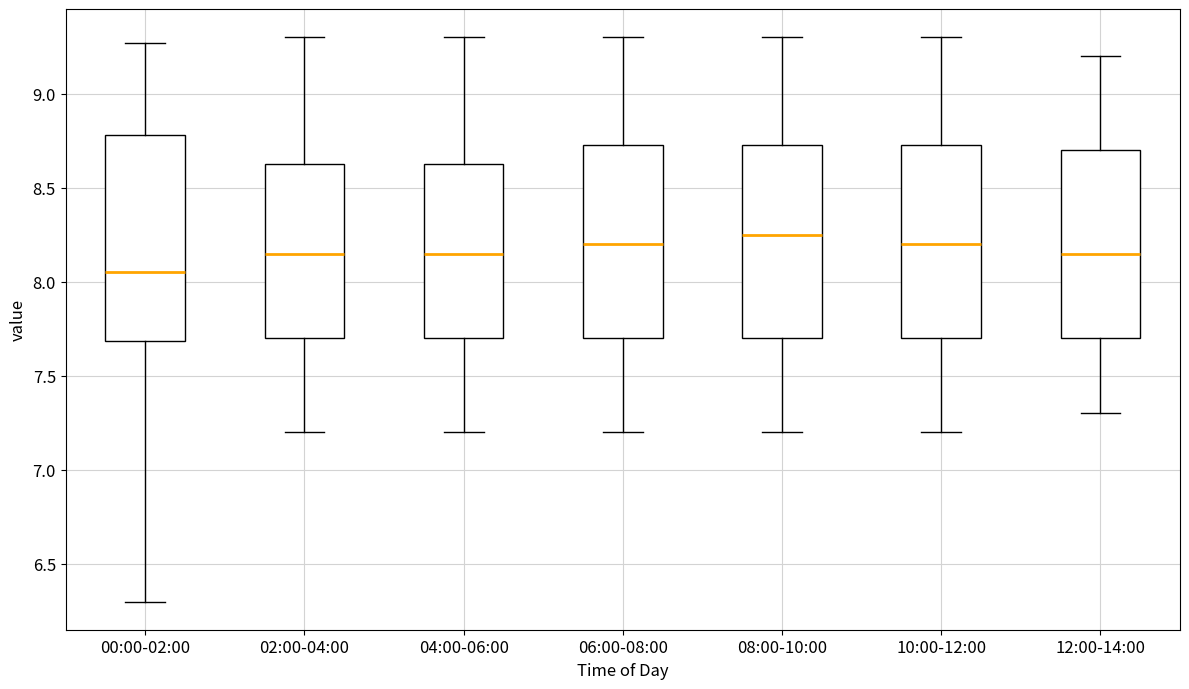

Comparing the boxes themselves (not the whiskers), which one is the tallest?

00:00-02:00